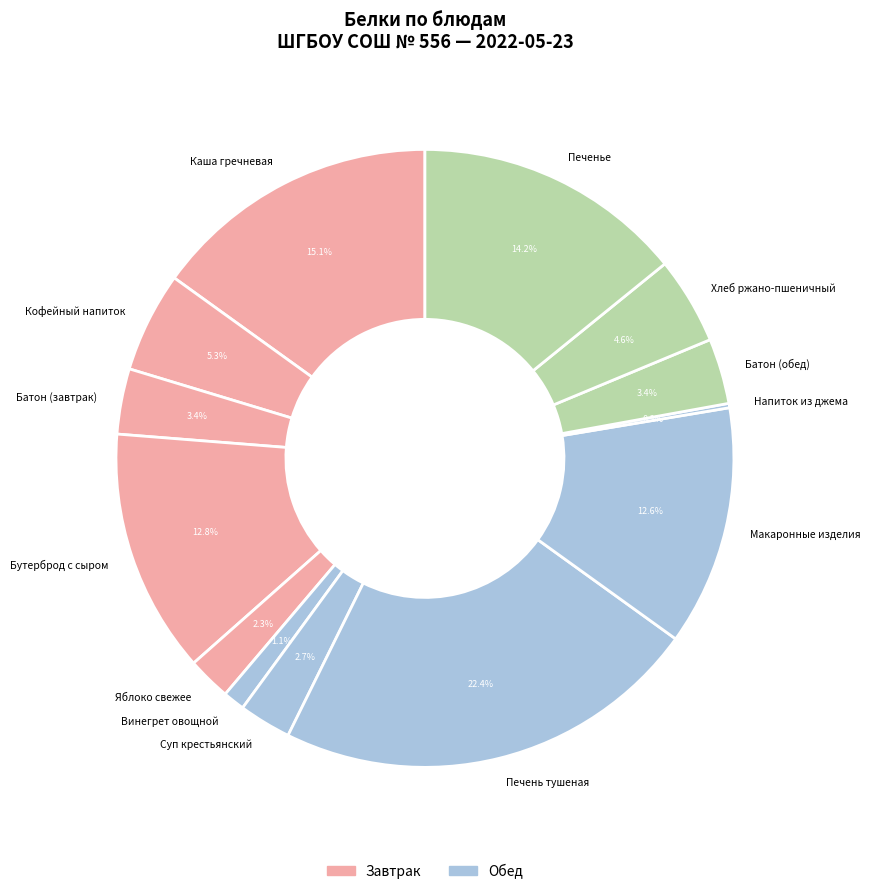

Does any single category account for the majority?

No